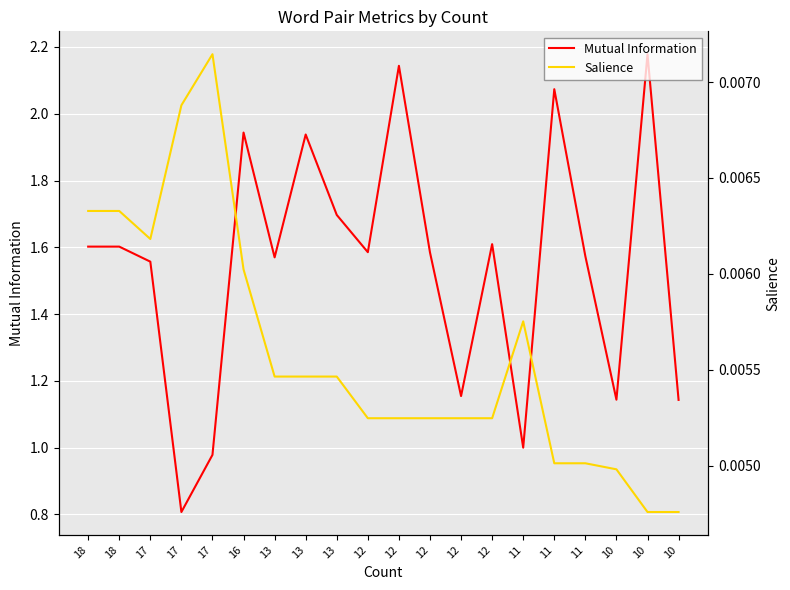

Rank the series by their maximum value, from lowest to highest.

Salience, Mutual Information